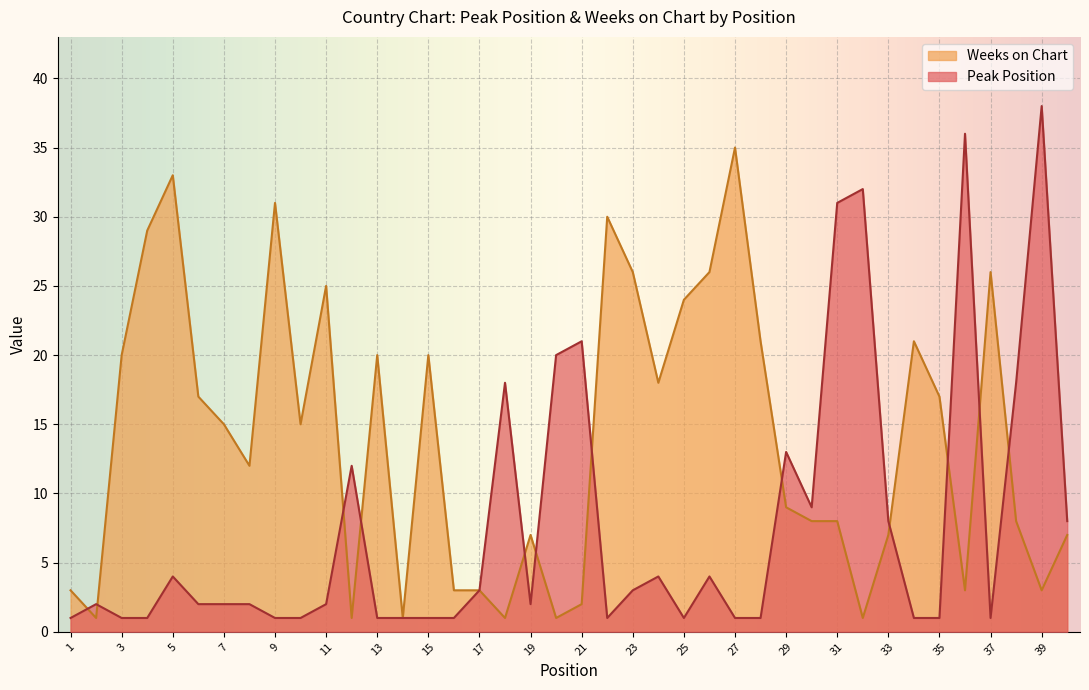

At 7, list the series in order from smallest to largest.

Peak Position, Weeks on Chart